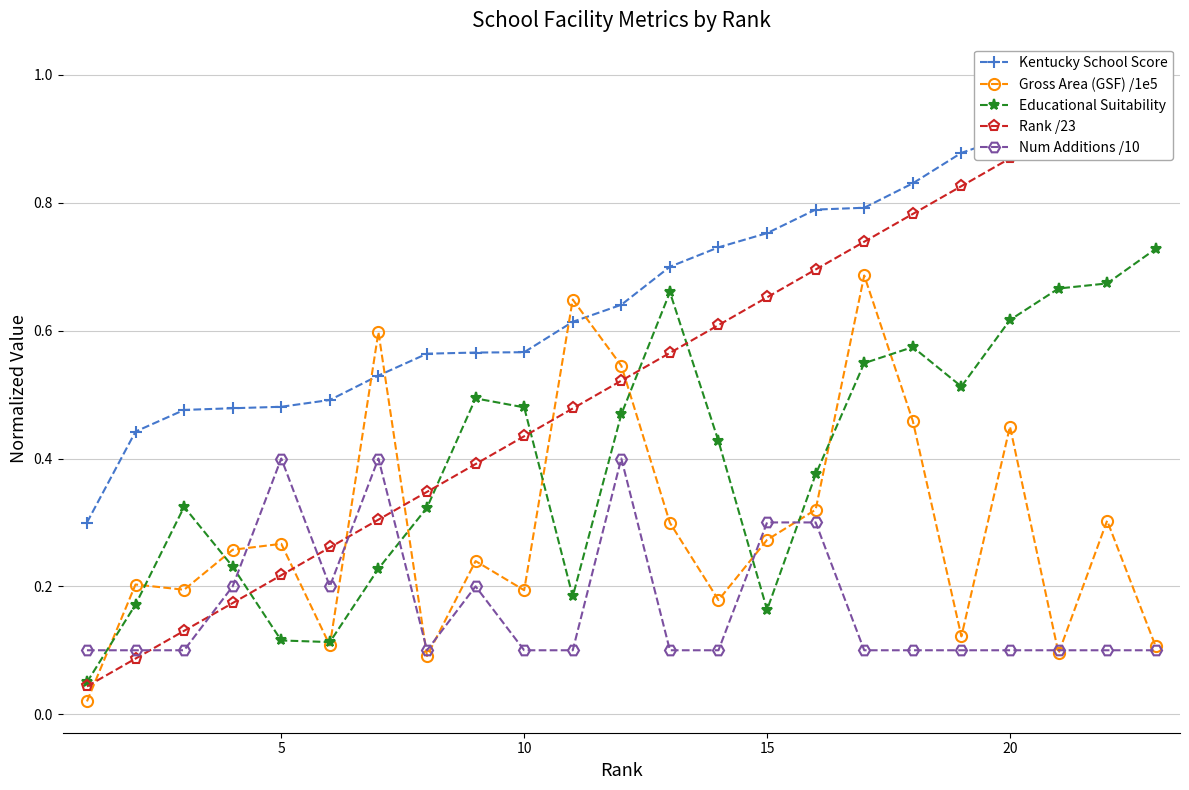

List the series in order of their peak value, highest first.

Rank /23, Kentucky School Score, Educational Suitability, Gross Area (GSF) /1e5, Num Additions /10